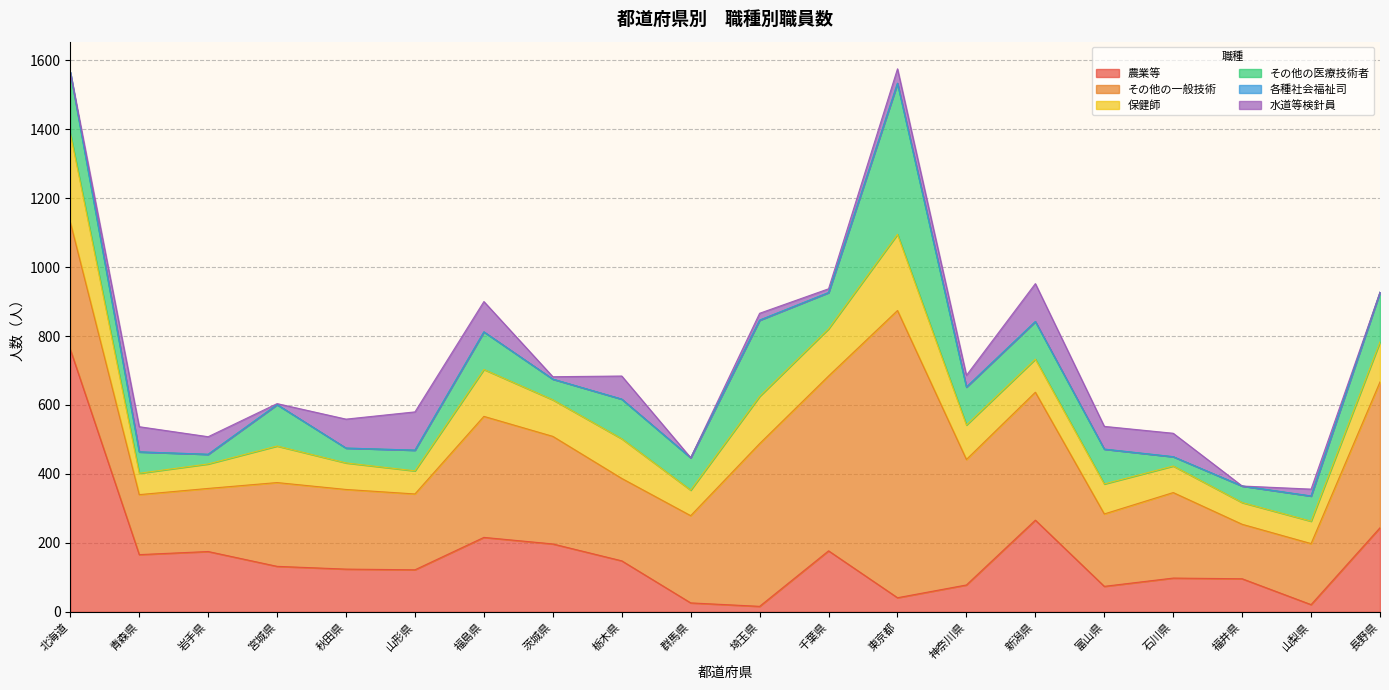

At 青森県, list the series in order from largest to smallest.

その他の一般技術, 農業等, 水道等検針員, 保健師, その他の医療技術者, 各種社会福祉司